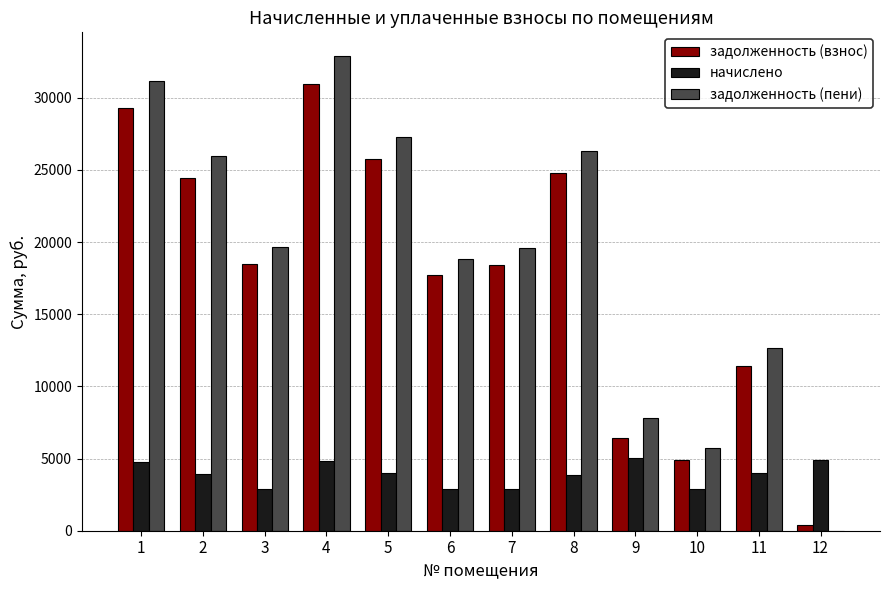

Count the number of categories in the chart.

12